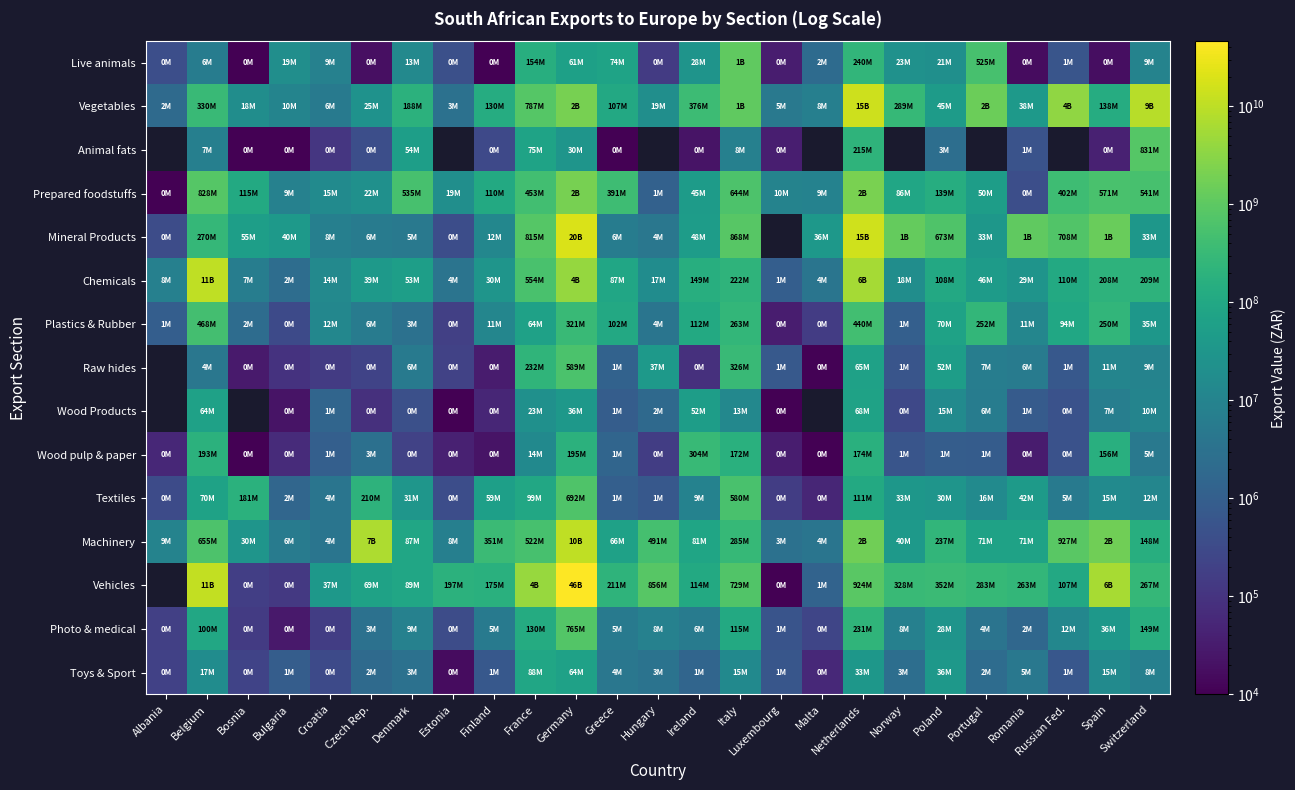

Which series changed the most between Greece and Switzerland?

Vegetables